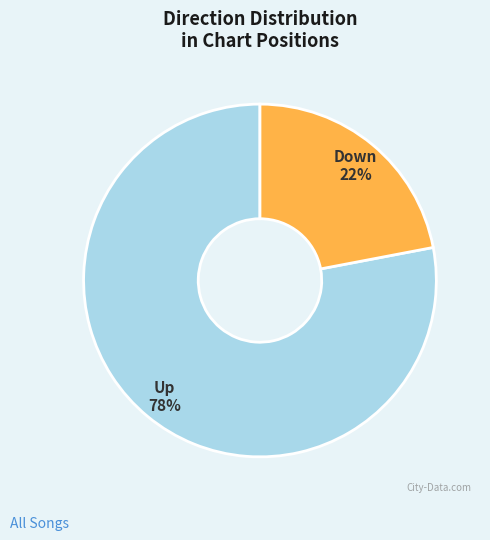

How many segments does this pie chart have?

2